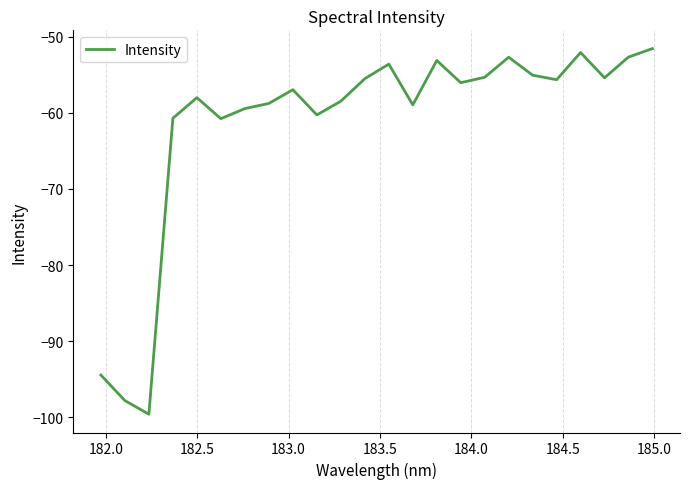

What is the maximum value shown in the chart?

-51.6